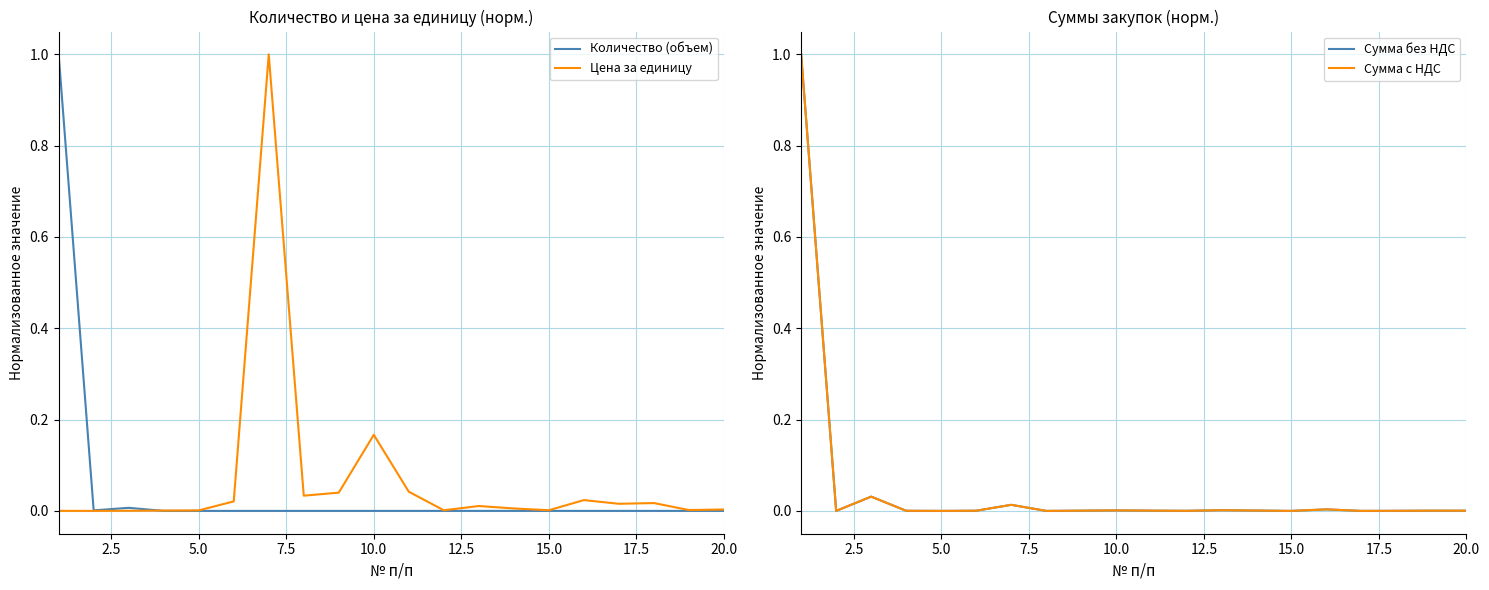

Is this an area chart (filled region under the line)?

No